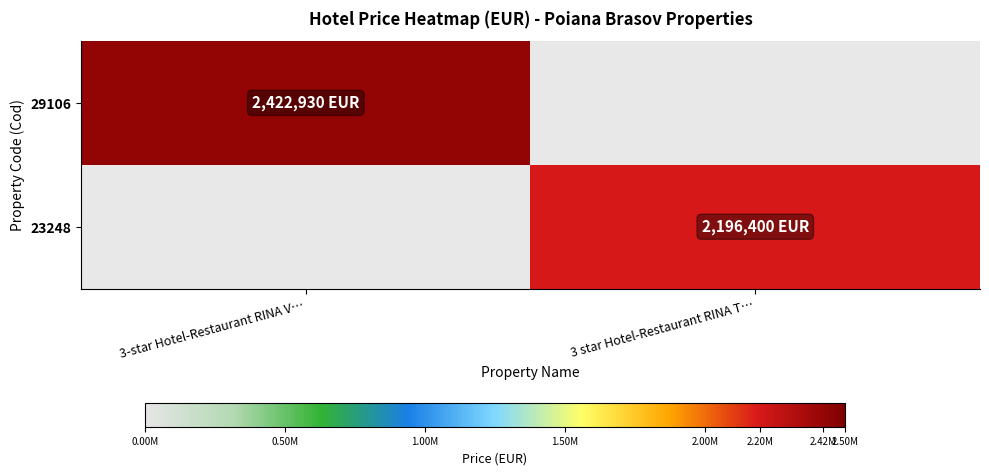

What is the maximum value shown in the chart?

2422930.0